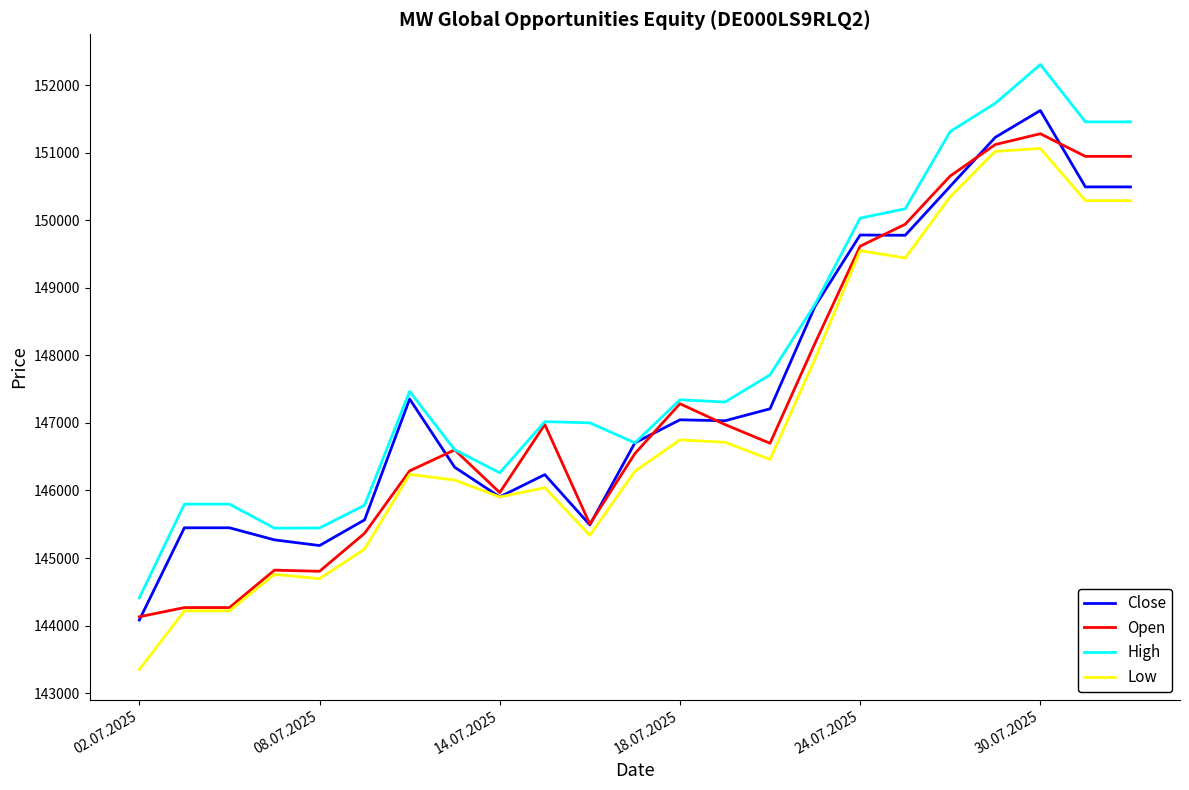

What is the minimum value for Low?

143350